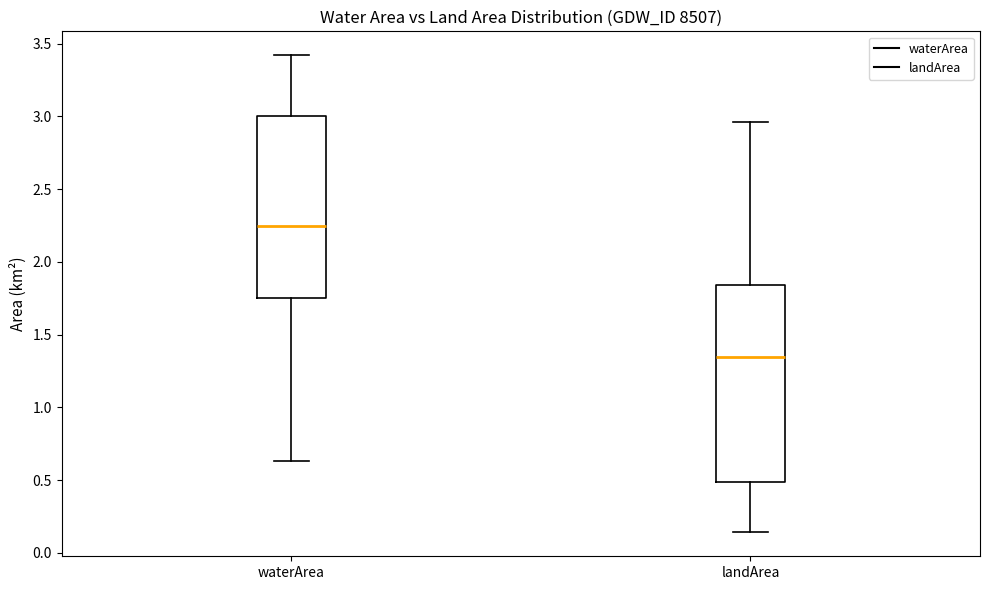

Where does the lower whisker of the box for landArea end on the y-axis? The values are not printed on the chart, so give them approximately, as read against the axis.

0.15